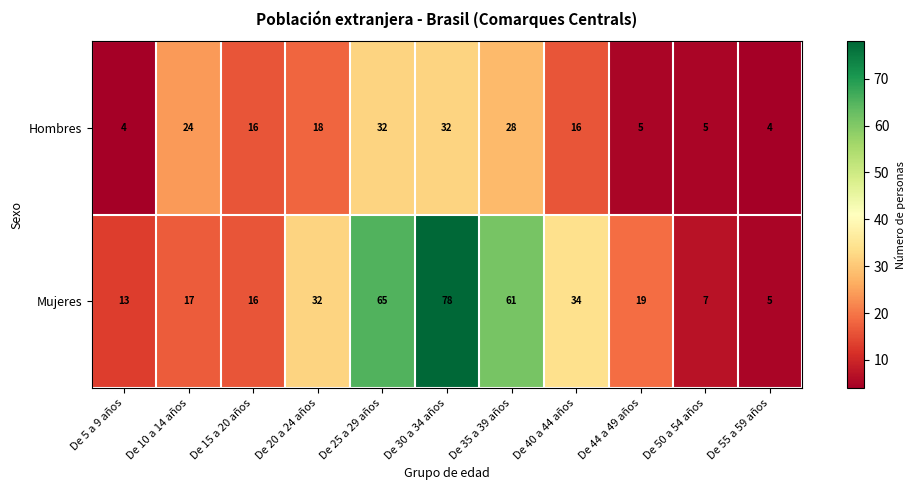

Reading left to right, transcribe all the data shown in this chart.

Hombres: De 5 a 9 años=4	De 10 a 14 años=24	De 15 a 20 años=16	De 20 a 24 años=18	De 25 a 29 años=32	De 30 a 34 años=32	De 35 a 39 años=28	De 40 a 44 años=16	De 44 a 49 años=5	De 50 a 54 años=5	De 55 a 59 años=4
Mujeres: De 5 a 9 años=13	De 10 a 14 años=17	De 15 a 20 años=16	De 20 a 24 años=32	De 25 a 29 años=65	De 30 a 34 años=78	De 35 a 39 años=61	De 40 a 44 años=34	De 44 a 49 años=19	De 50 a 54 años=7	De 55 a 59 años=5